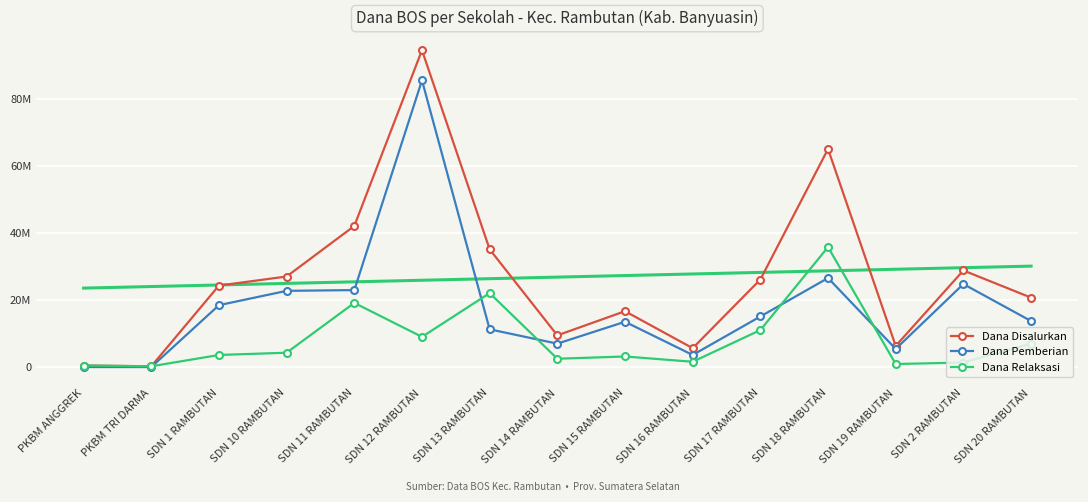

True or false: Dana Disalurkan and Dana Relaksasi intersect in this chart.

False